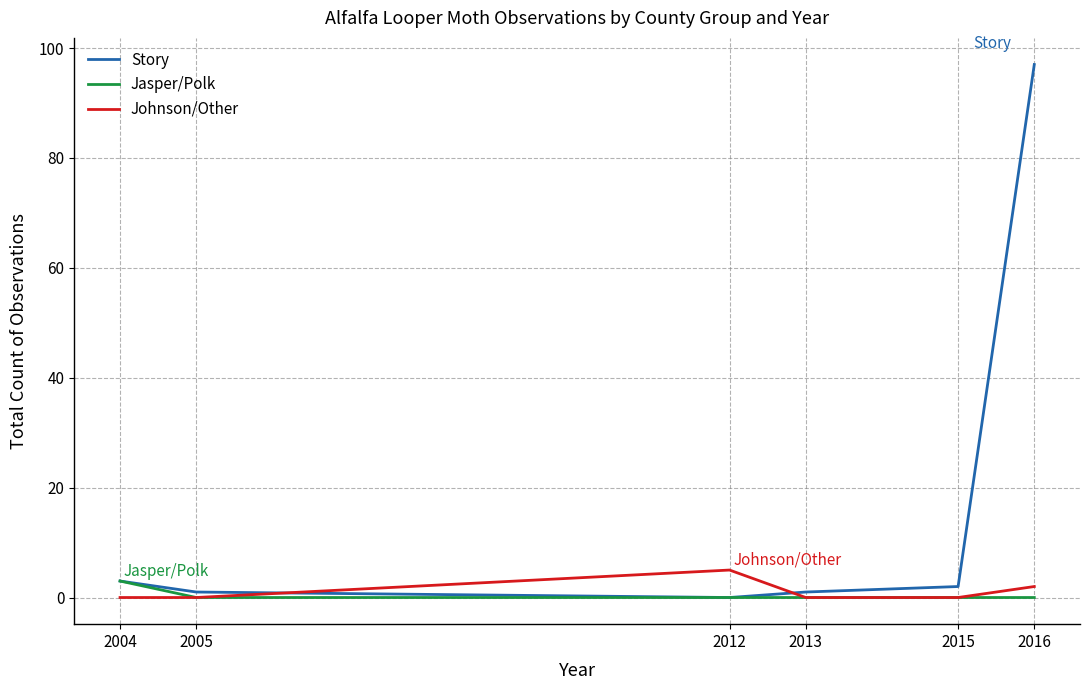

What is the difference between the maximum and minimum values in the Johnson/Other series?

5